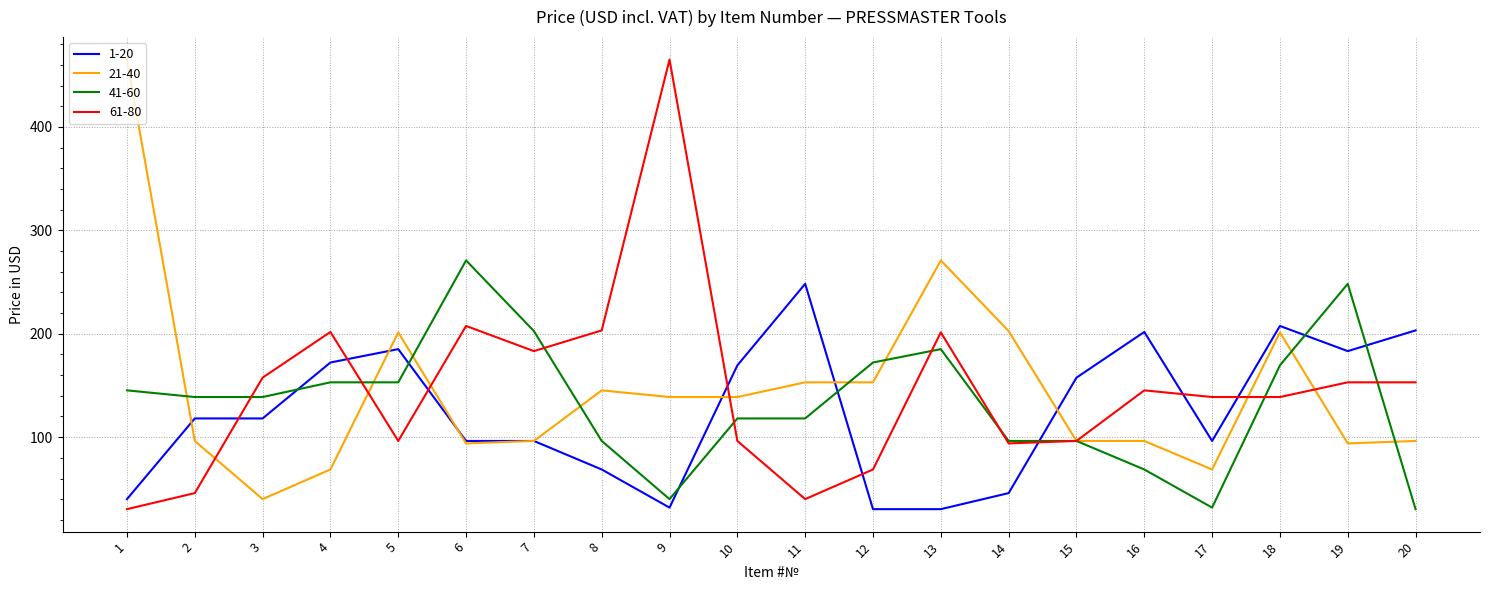

Which series has the widest spread of values?

61-80